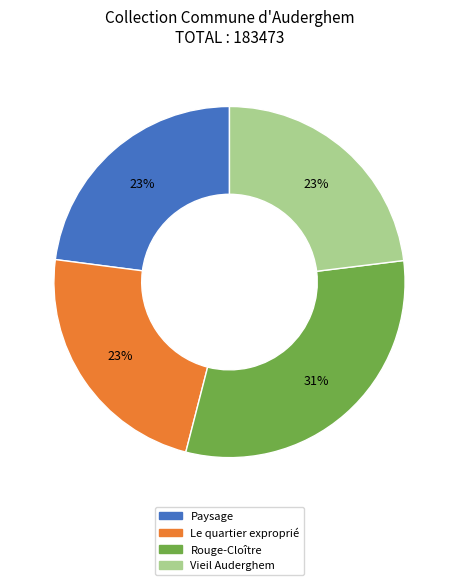

Approximately how many times larger is the value at Vieil Auderghem compared to Rouge-Cloître?

0.7